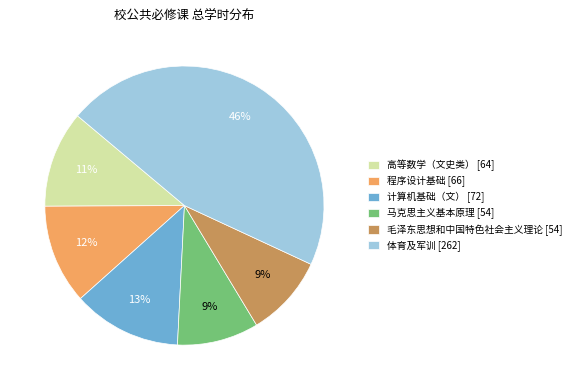

Is it true that 程序设计基础 [66] is 12% of the pie?

True